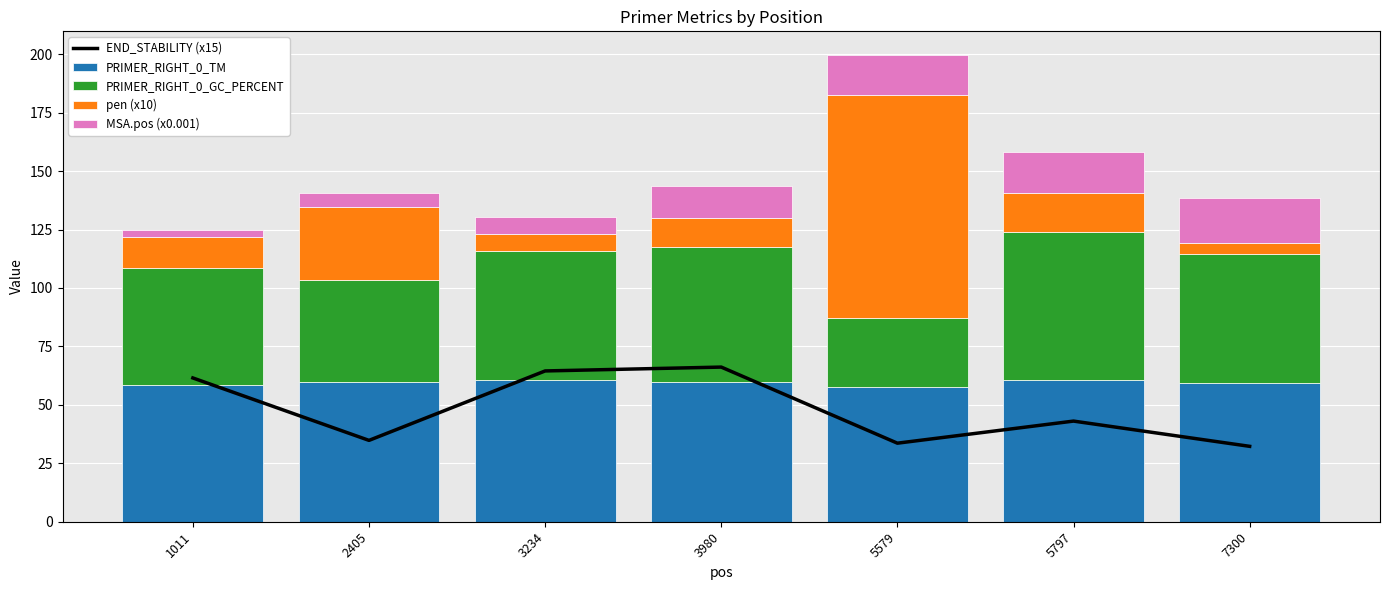

At which label does END_STABILITY (x15) first exceed 43?

1011